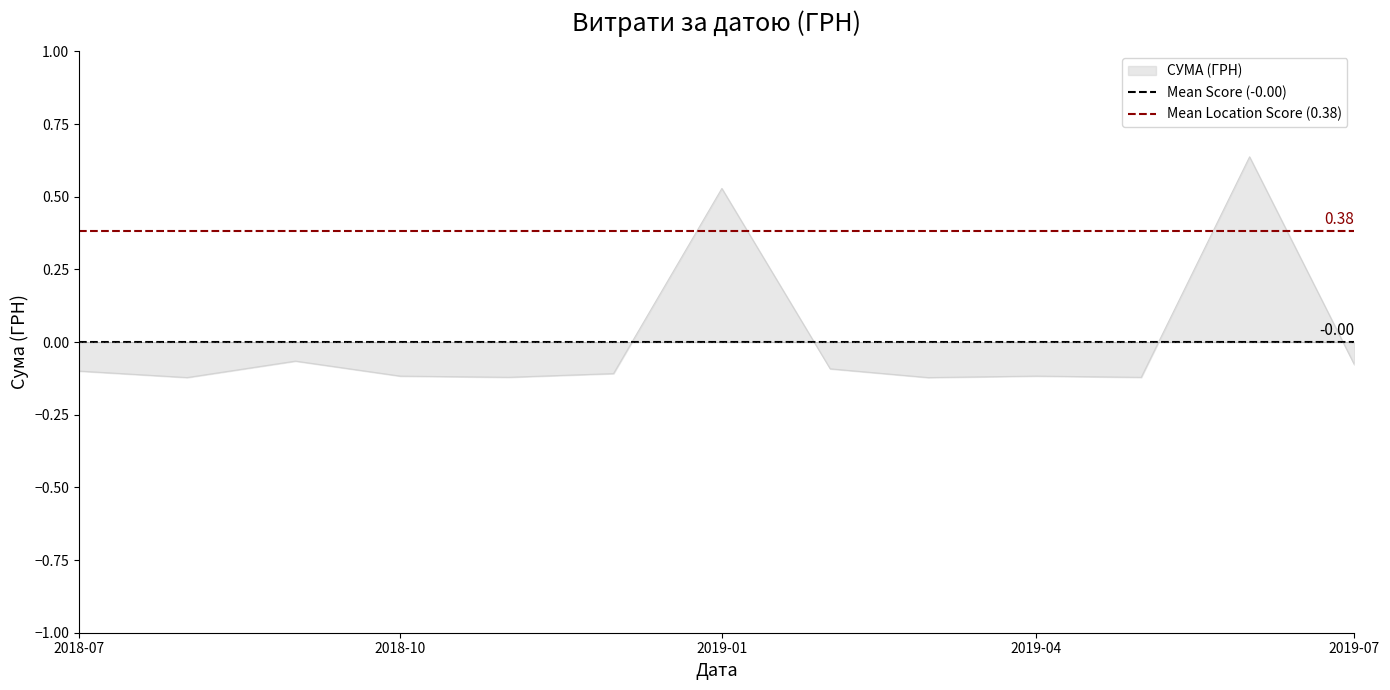

At which label does СУМА (ГРН) first exceed 0?

2019-01